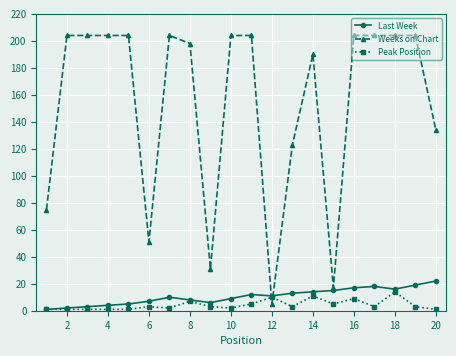

What is the maximum value for Last Week?

22